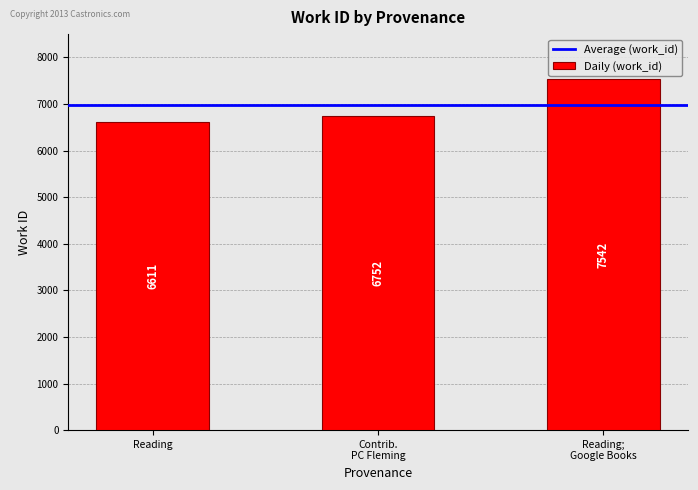

What is the value of the 3rd bar from the left?

7542